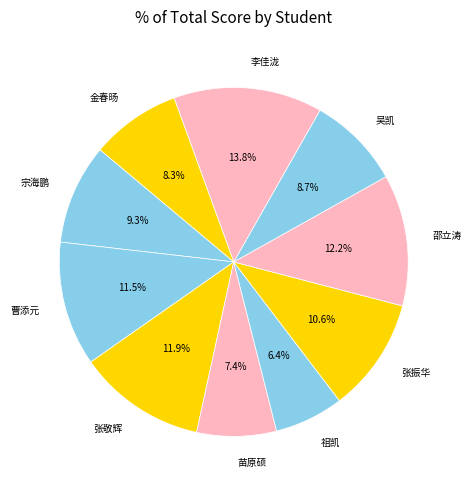

To the nearest percent, what is the average slice percentage?

10%